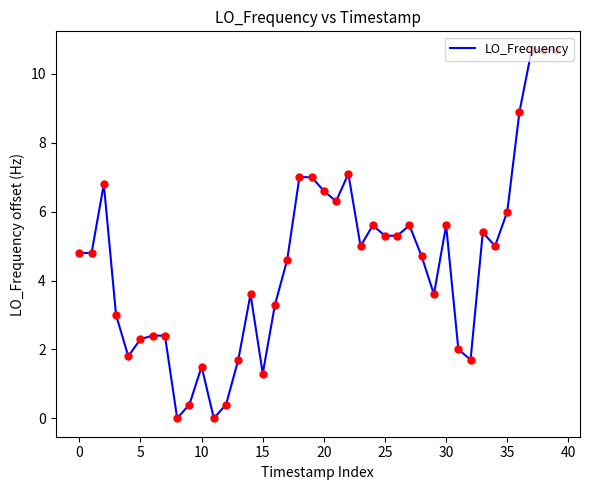

What is the maximum value shown in the chart?

10.7